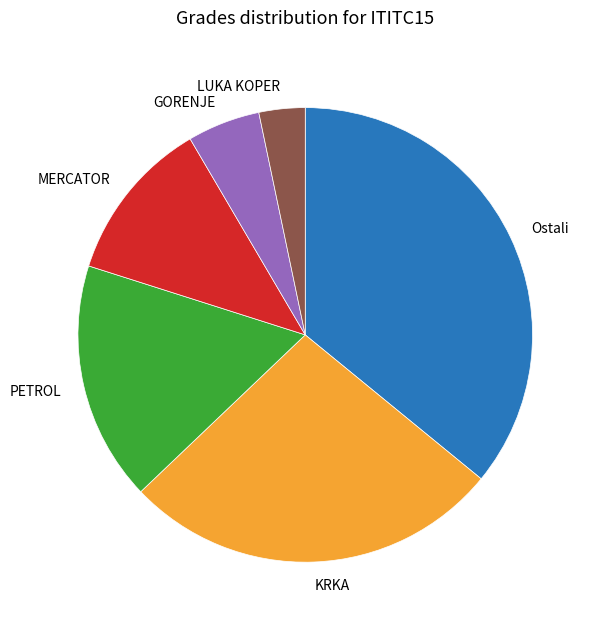

Is the sum of LUKA KOPER and MERCATOR greater than half?

No